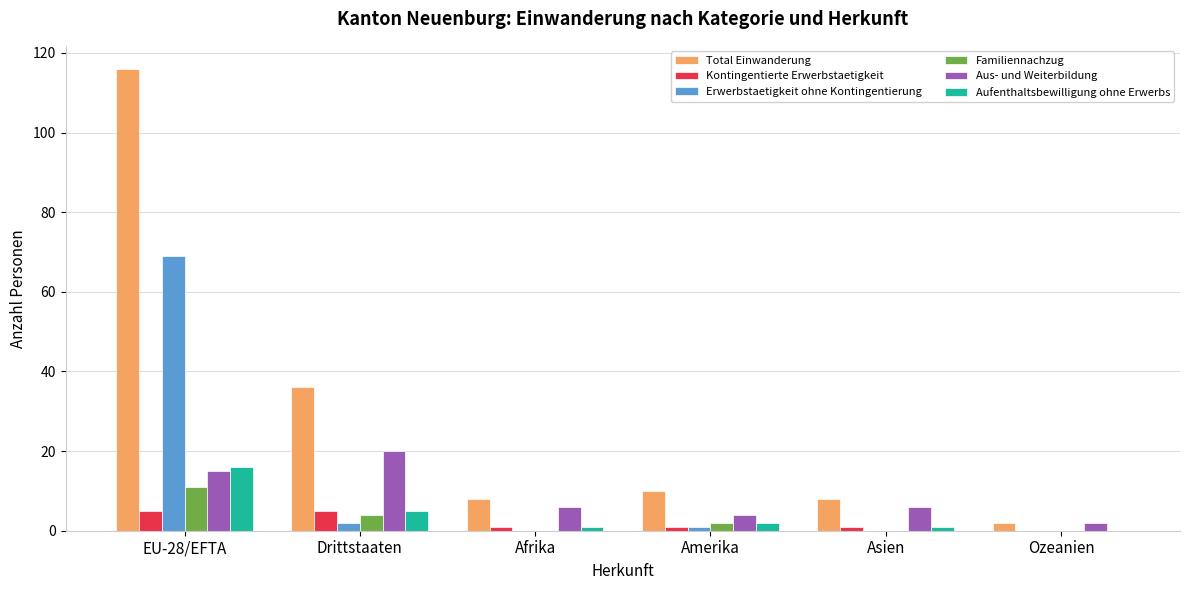

The Familiennachzug series shows 0 at Ozeanien. True or false?

True